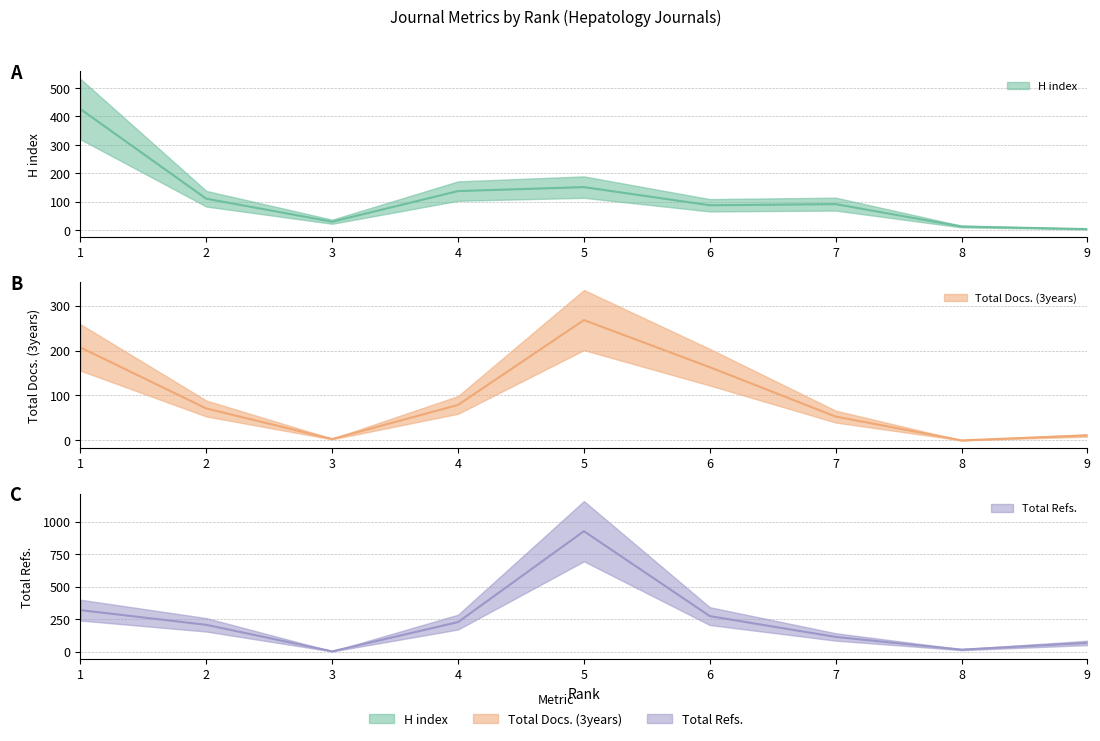

Is the value of Total Refs. at 9 greater than the value of H index at 3?

Yes